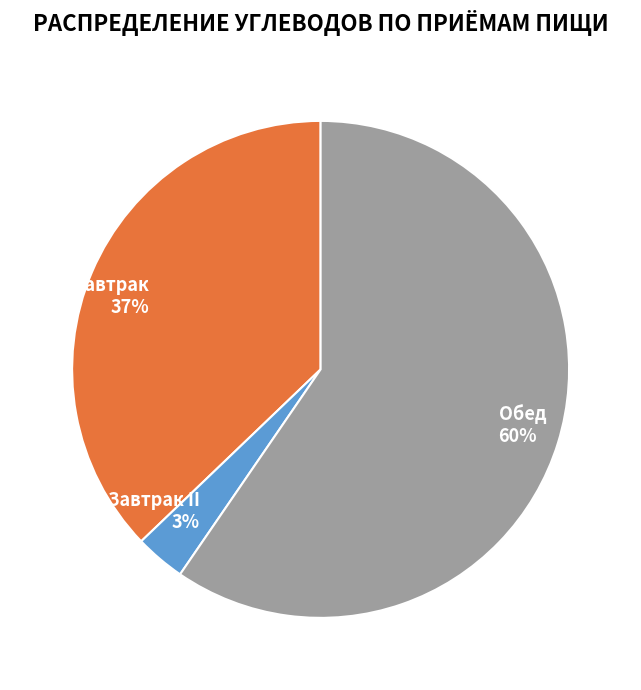

To the nearest percent, what portion does Обед represent?

60%